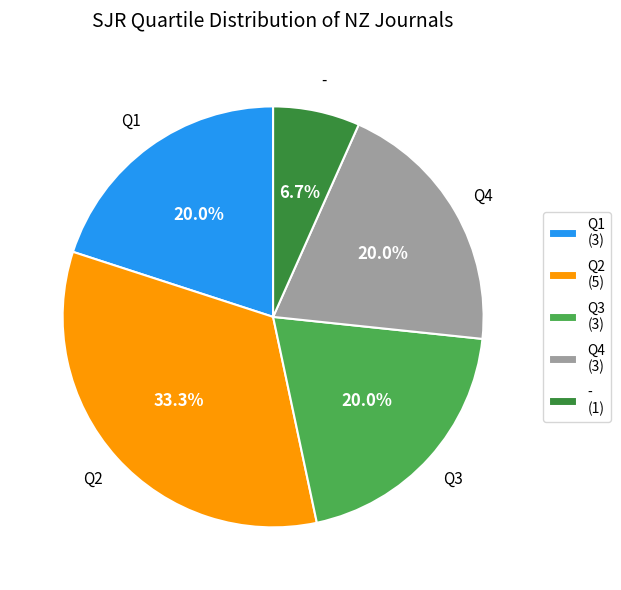

To the nearest percent, what is the difference between the largest and smallest slice percentages?

27%